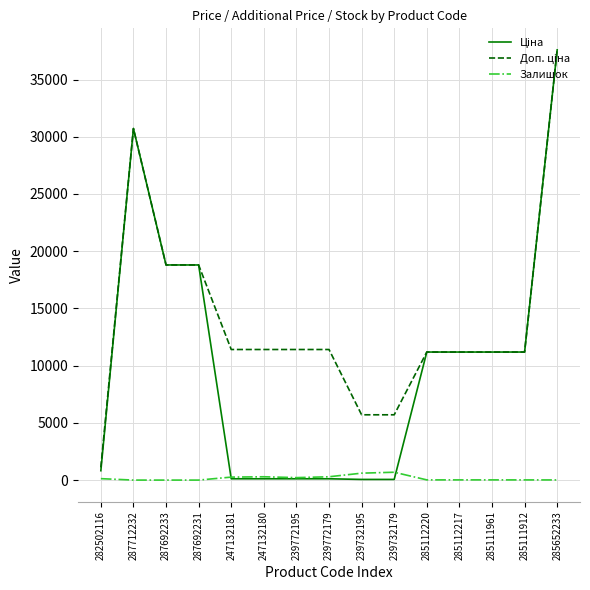

True or false: Залишок has a value of 605.0 at 239732195.

True